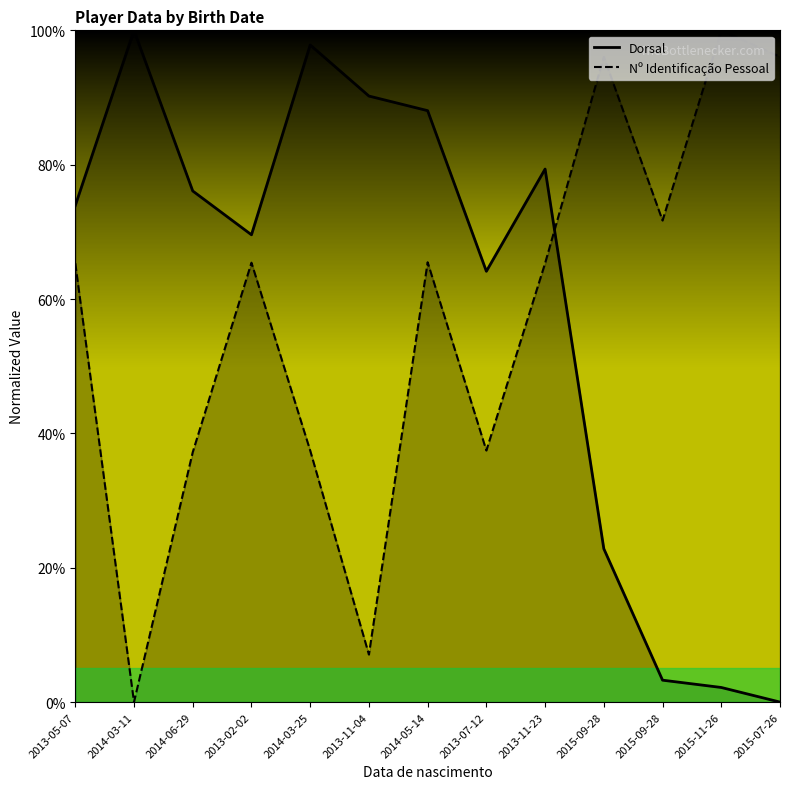

What is the difference between the Nº Identificação Pessoal values at 2015-09-28 and 2013-11-23?

6.4